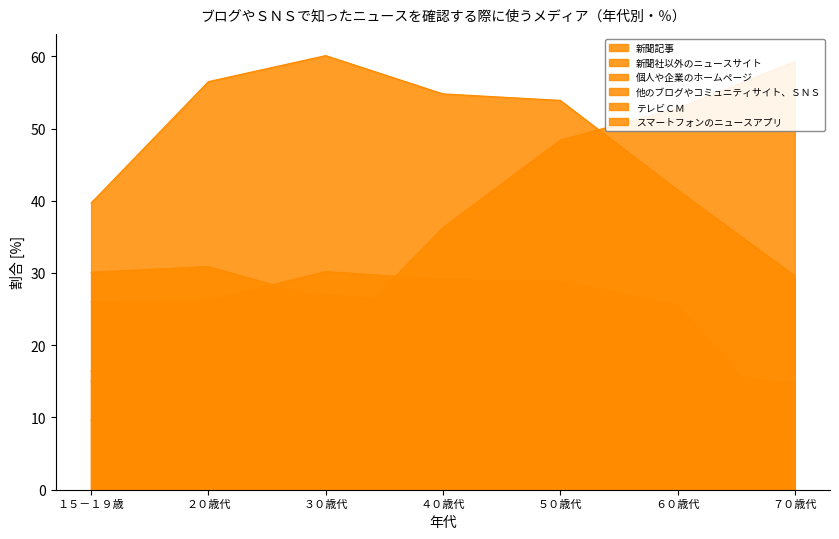

True or false: スマートフォンのニュースアプリ has a value of 30.1 at １５－１９歳.

True